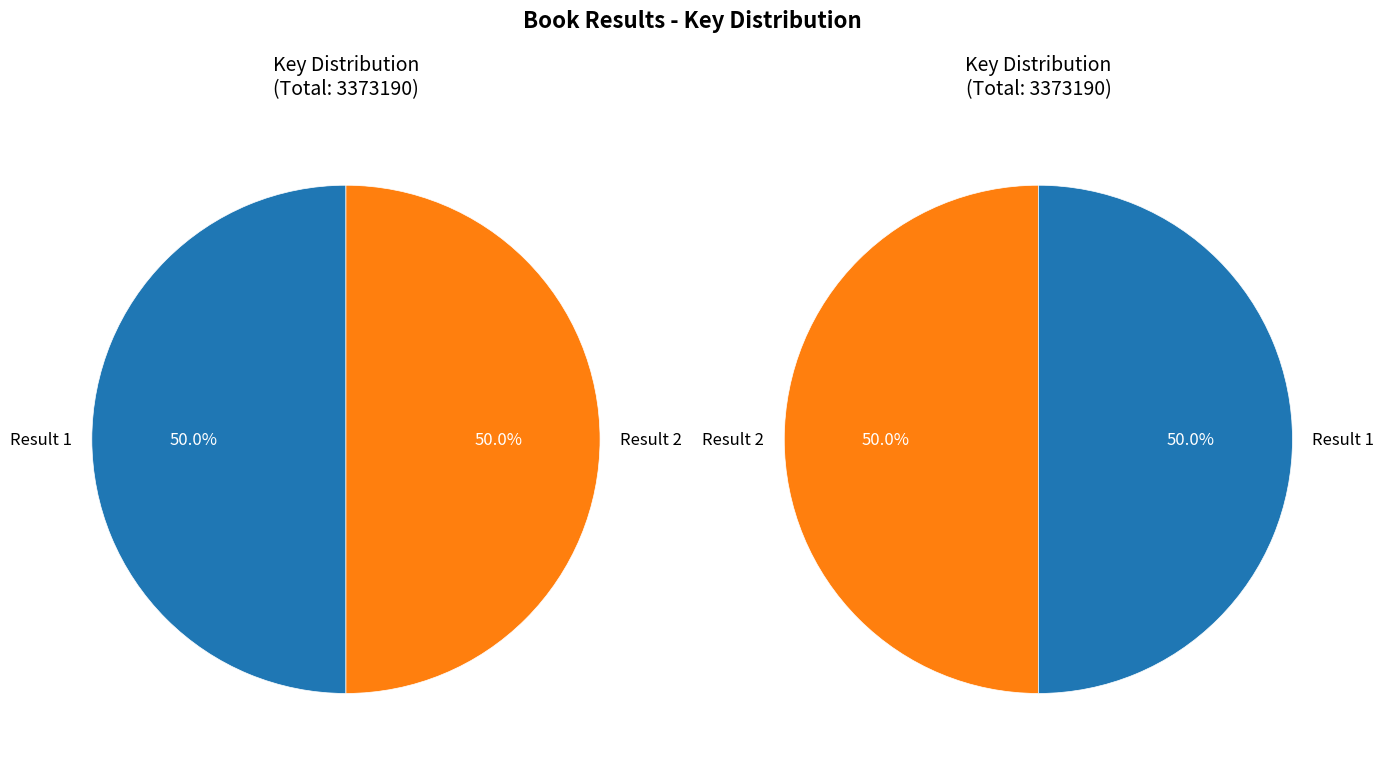

To the nearest percent, what percentage of the pie is 1?

50%